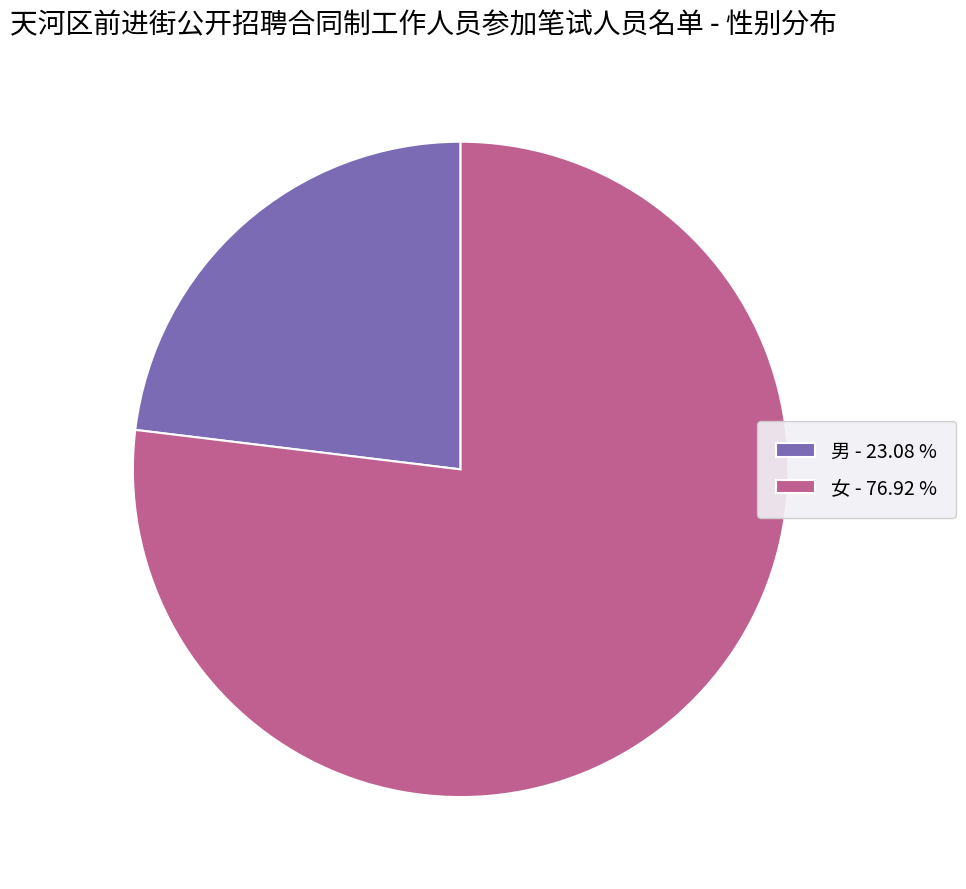

What is the majority slice?

女